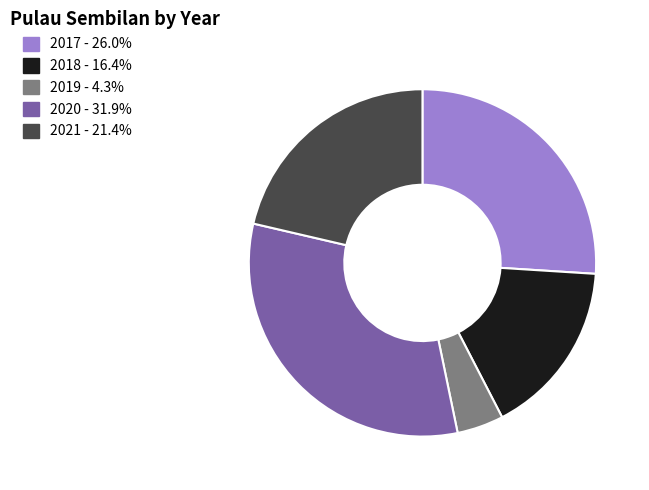

How many slices are in this pie chart?

5